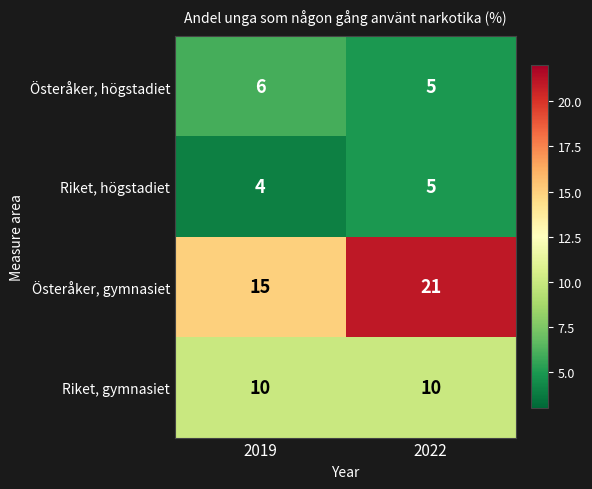

Is it true that Österåker, högstadiet equals 5 at 2022?

True